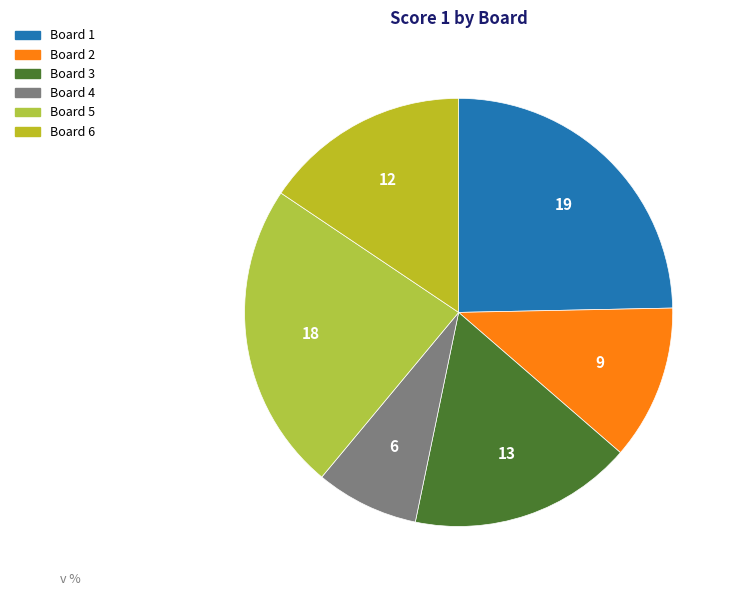

What percentage is the Board 2 slice, to the nearest percent?

12%